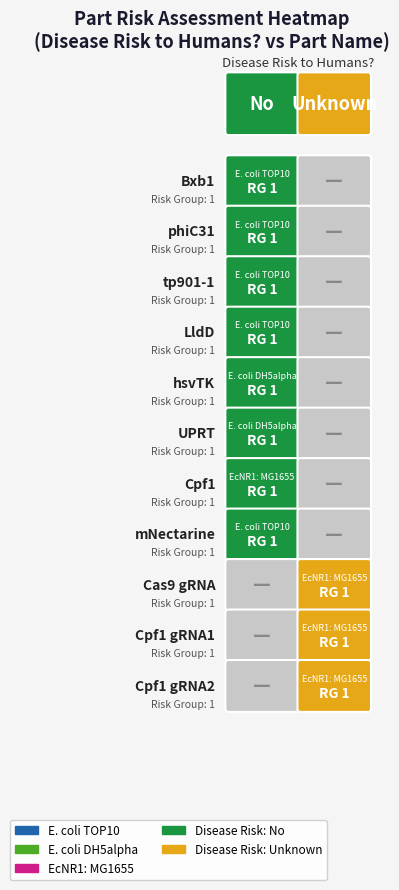

Reading left to right, transcribe all the data shown in this chart.

No: 1	1	1	1	1	1	1	1	0	0	0
Unknown: 0	0	0	0	0	0	0	0	1	1	1